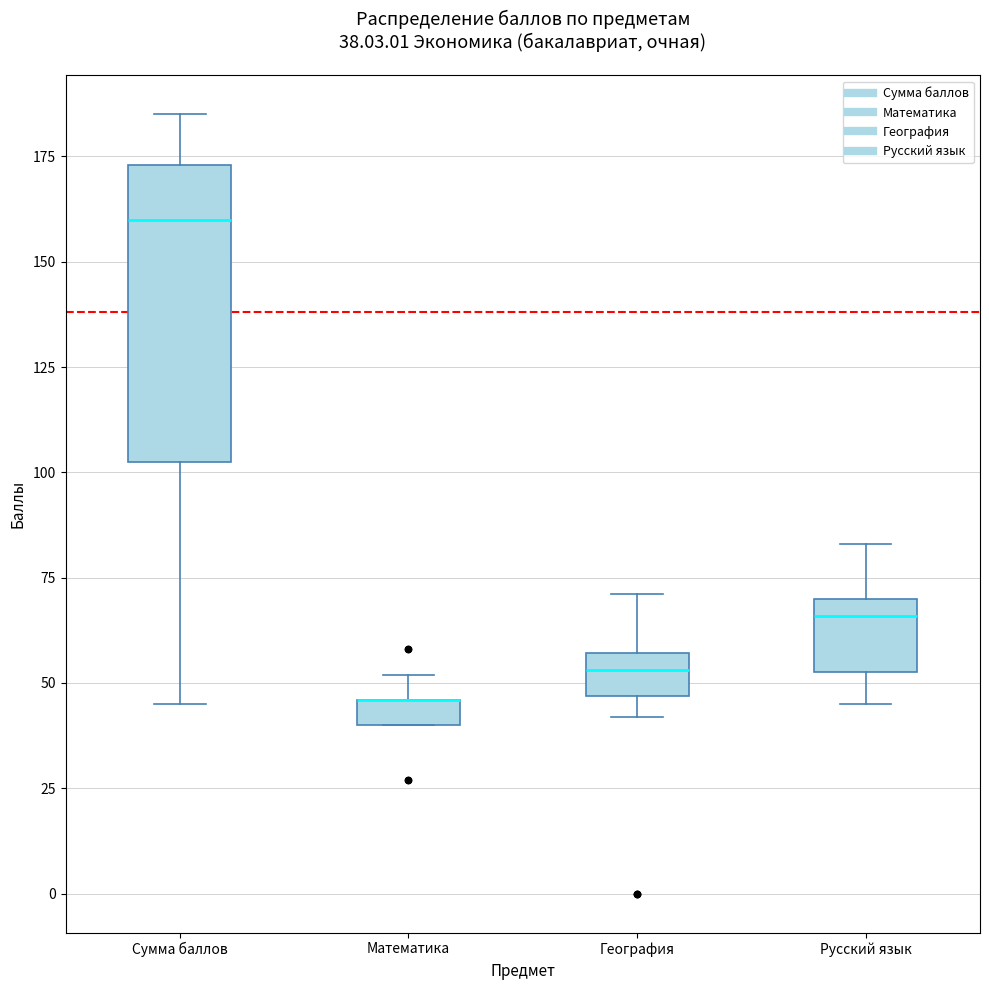

Which box is the tallest, from its lower edge to its upper edge?

Сумма баллов